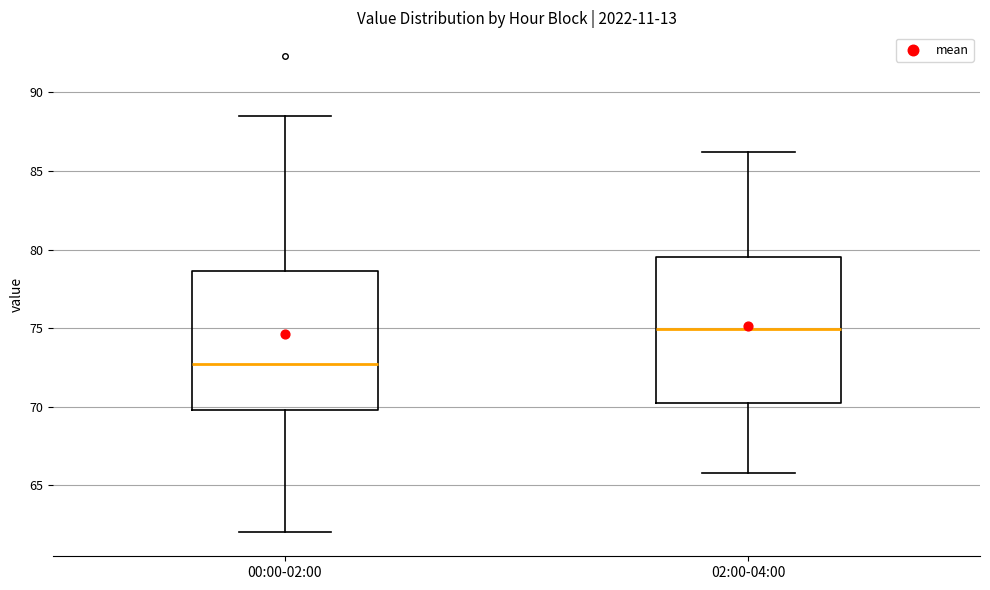

Reading left to right, read every box against the y-axis: the position of its median line, the range the box covers, and the ends of its whiskers. The values are not printed on the chart, so give them approximately, as read against the axis.

00:00-02:00: median 72.5, box 70.0 to 78.5, whiskers 62.0 to 88.5
02:00-04:00: median 75.0, box 70.5 to 79.5, whiskers 66.0 to 86.0